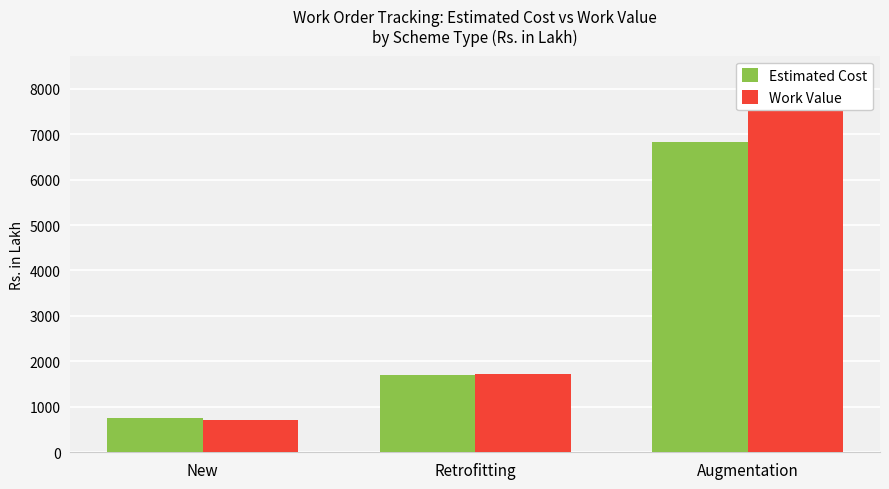

List the series in order of their peak value, highest first.

Work Value, Estimated Cost